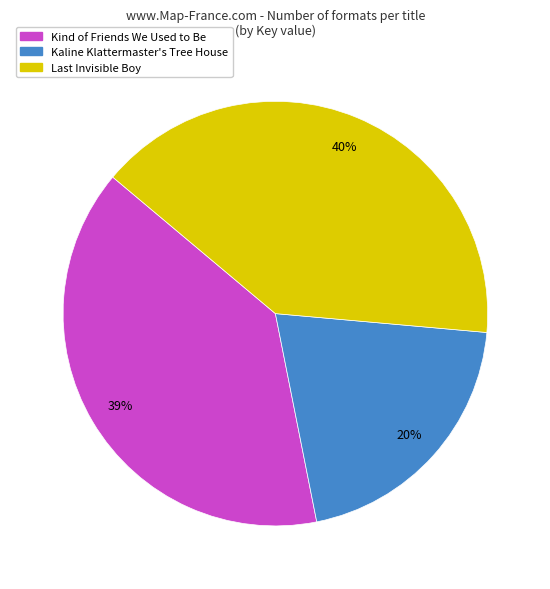

To the nearest percent, what percentage of the pie is Kaline Klattermaster's Tree House?

20%